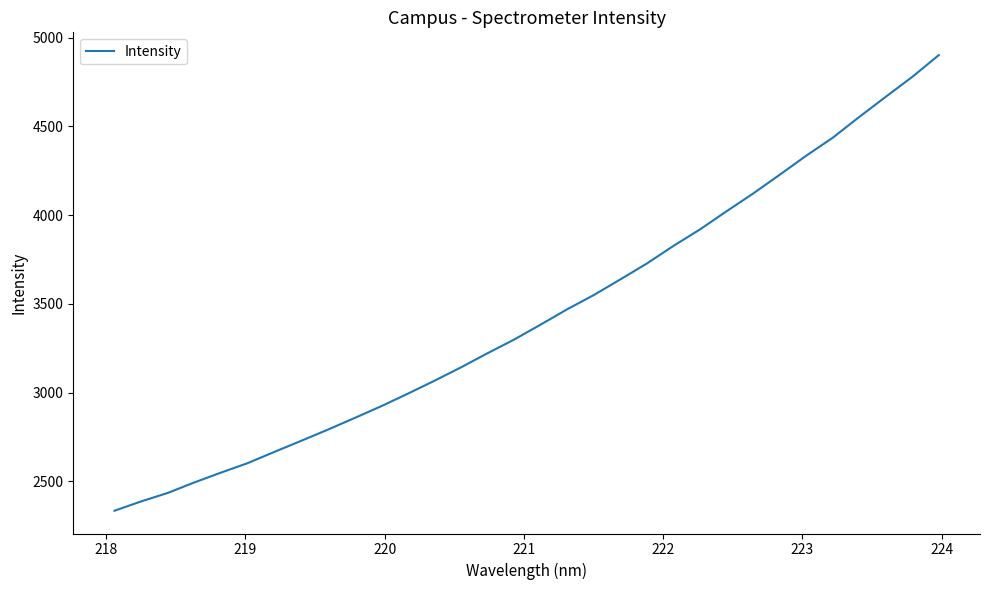

What is the sum of all values?

110037.5